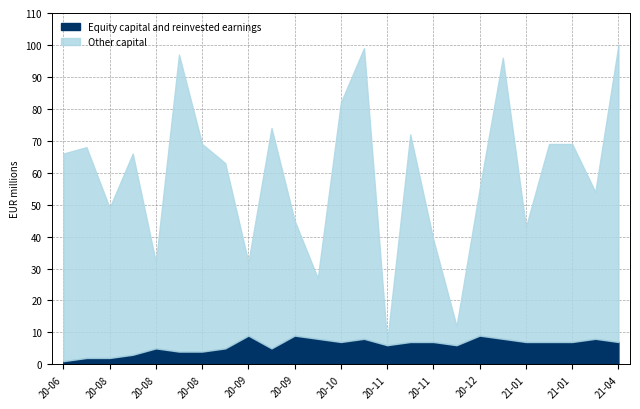

True or false: Other capital has a value of 65 at 2020-08-30.

True